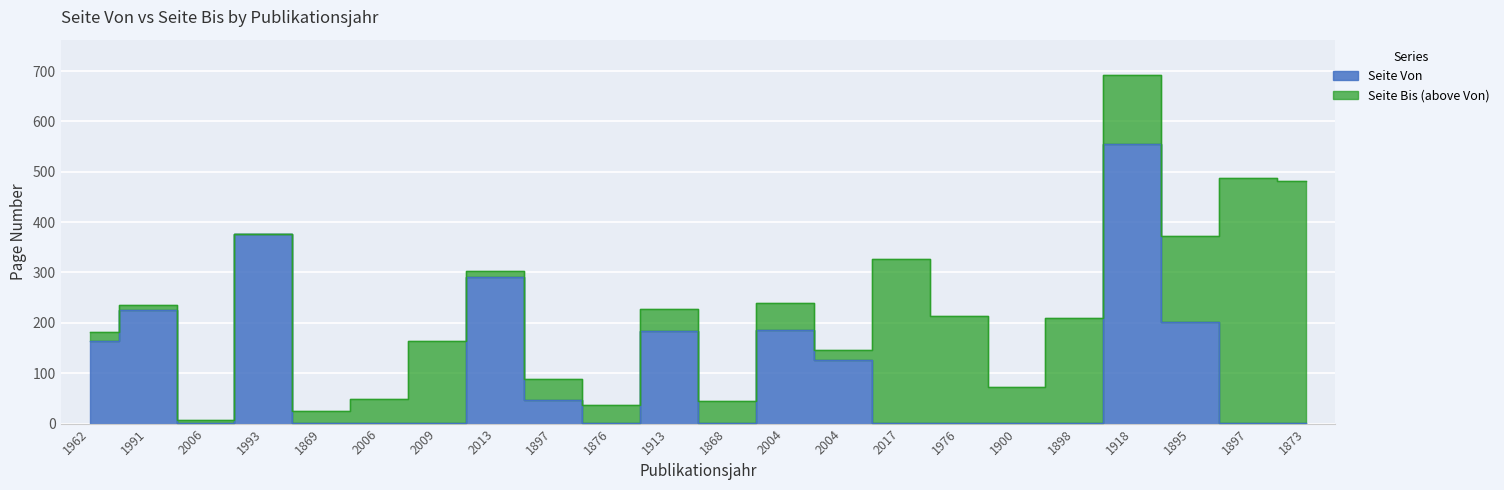

What is the difference between the highest and lowest values at 1976?

213